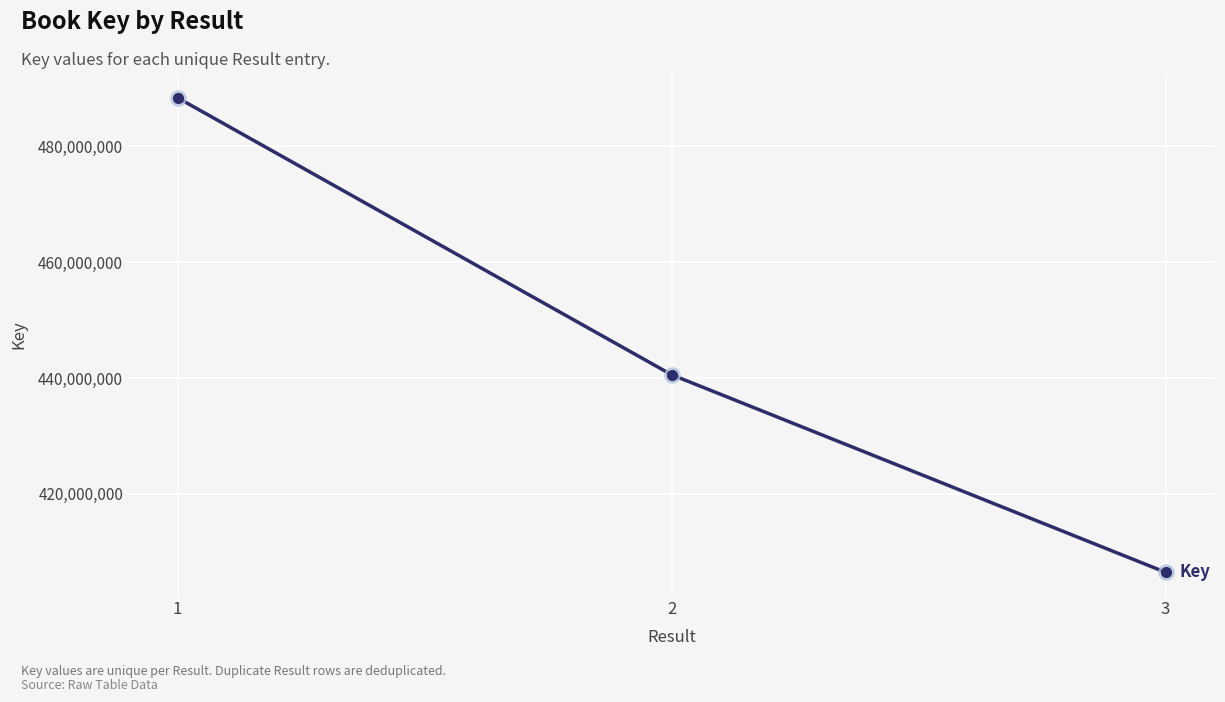

What is the ratio of the value at 3 to the value at 1?

0.8